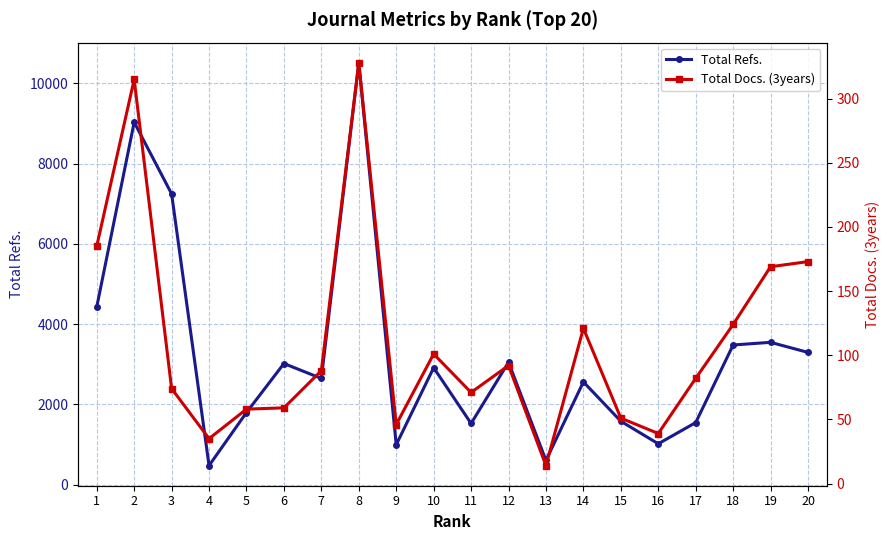

What is the spread (max minus min) of values at 12?

2958